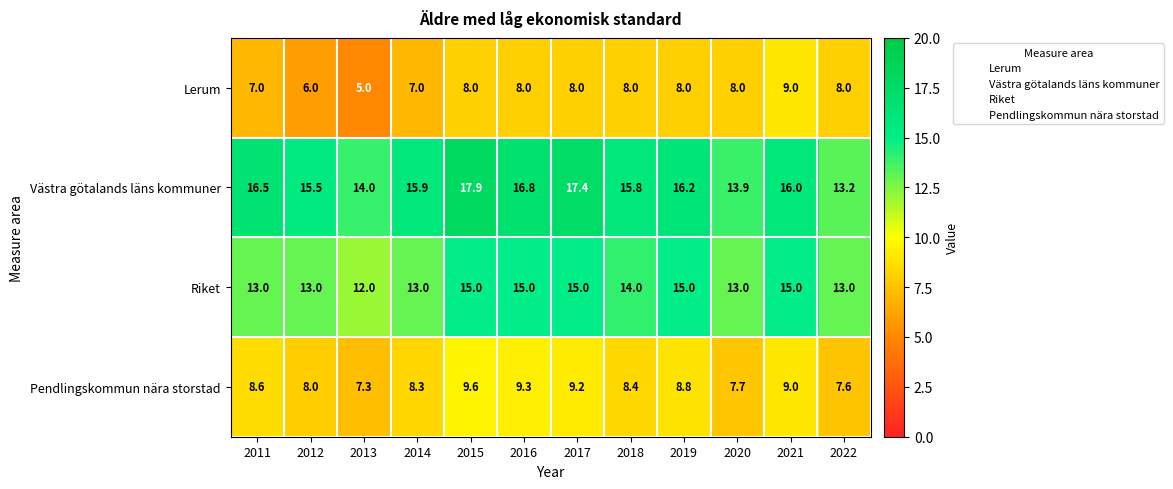

The Lerum series shows 8.0 at 2015. True or false?

True